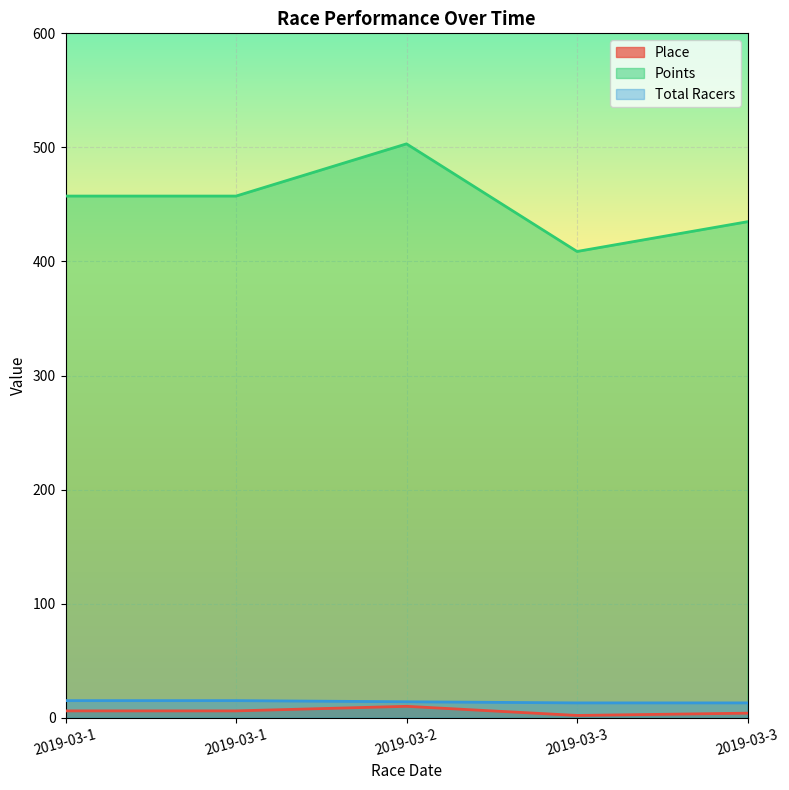

How many values in the Total Racers series are below 14?

2